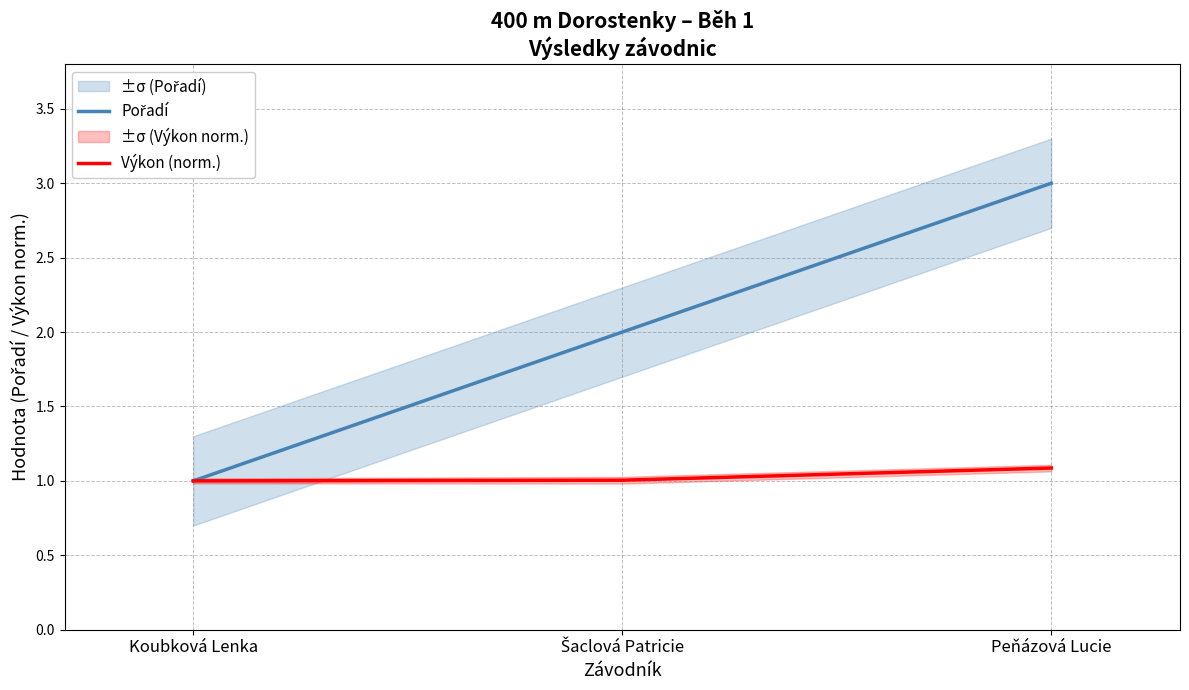

What is the label of the 3rd point from the right?

Koubková Lenka